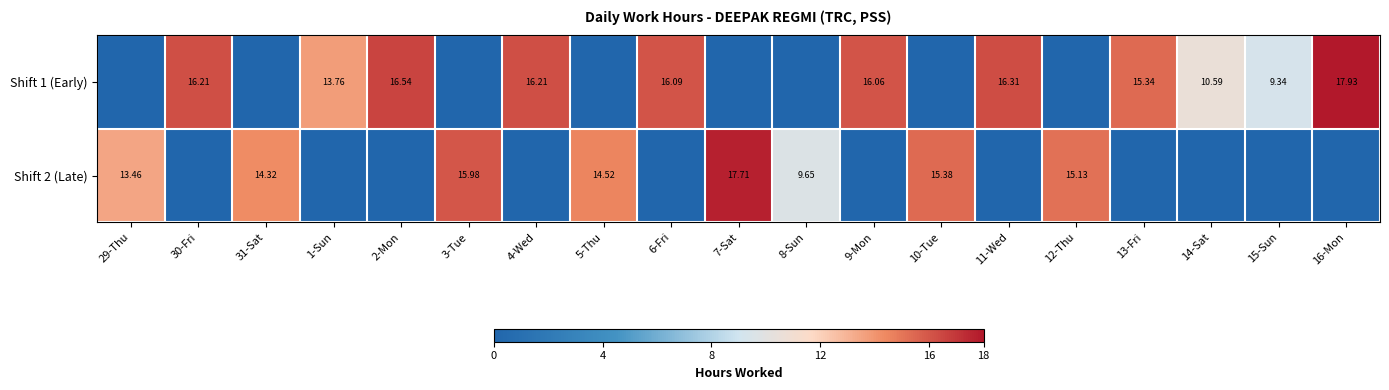

Between 5-Thu and 11-Wed, which series saw the biggest shift?

Shift 1 (Early)